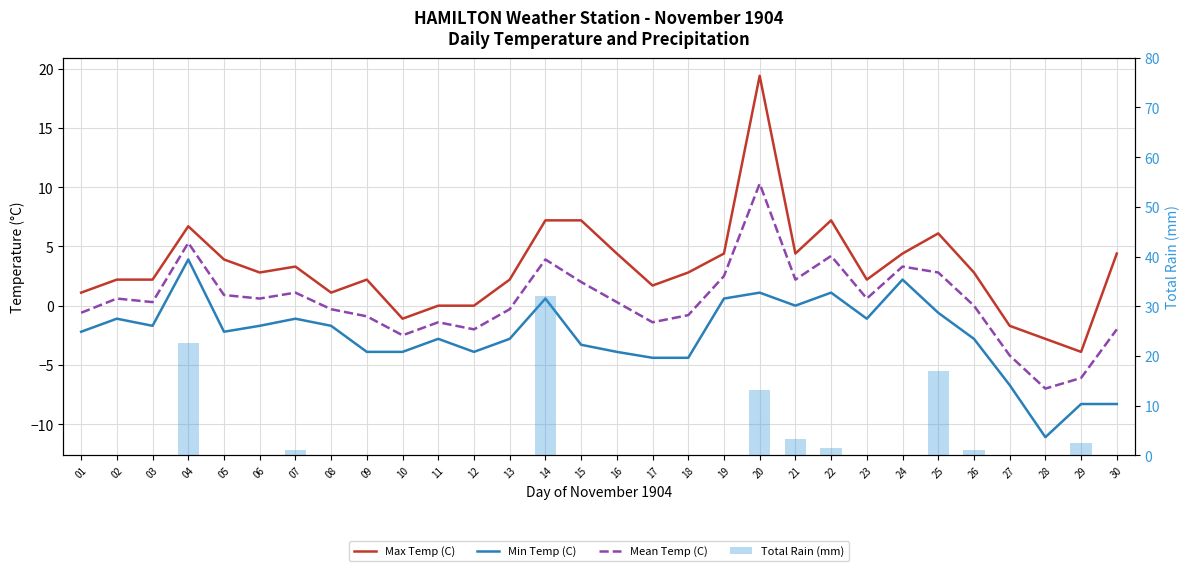

What is the difference between the second highest and second lowest values in the Max Temp (C) series?

10.0